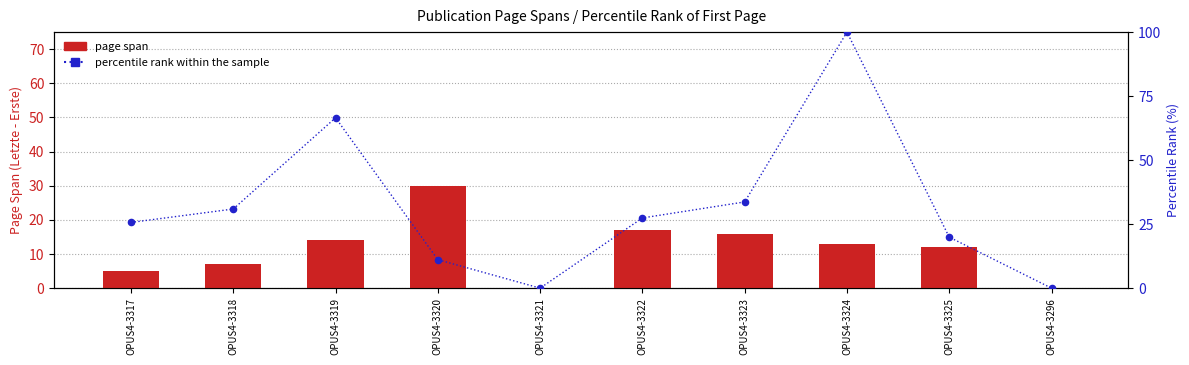

What are all the series names shown in the legend?

page span, percentile rank within the sample